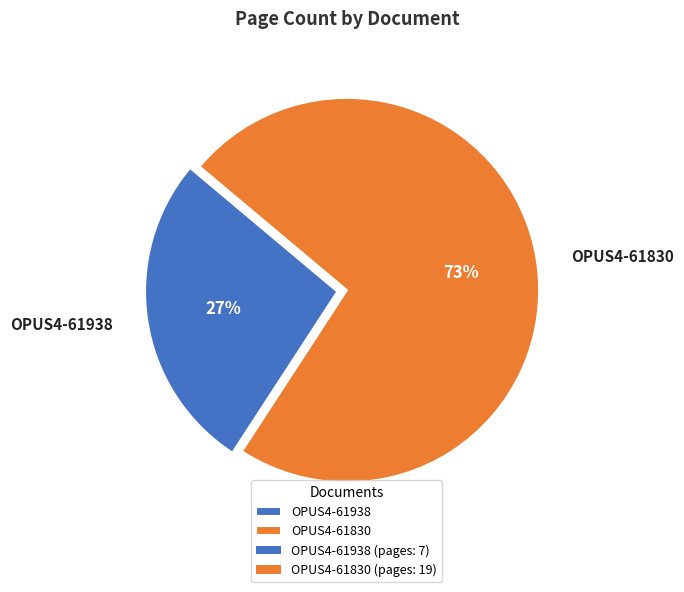

What percentage is the OPUS4-61830 slice, to the nearest percent?

73%